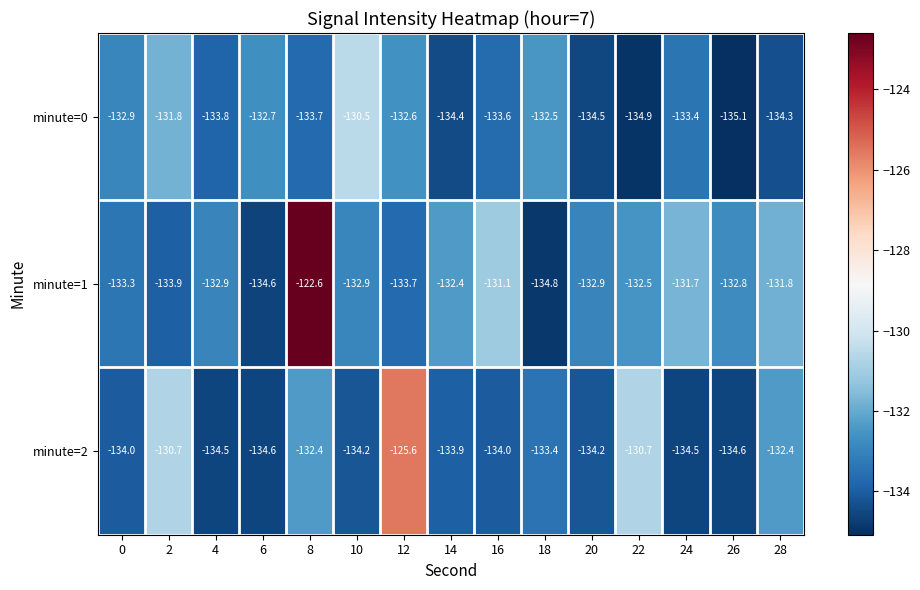

What is the difference between the highest and lowest values at 12?

8.1